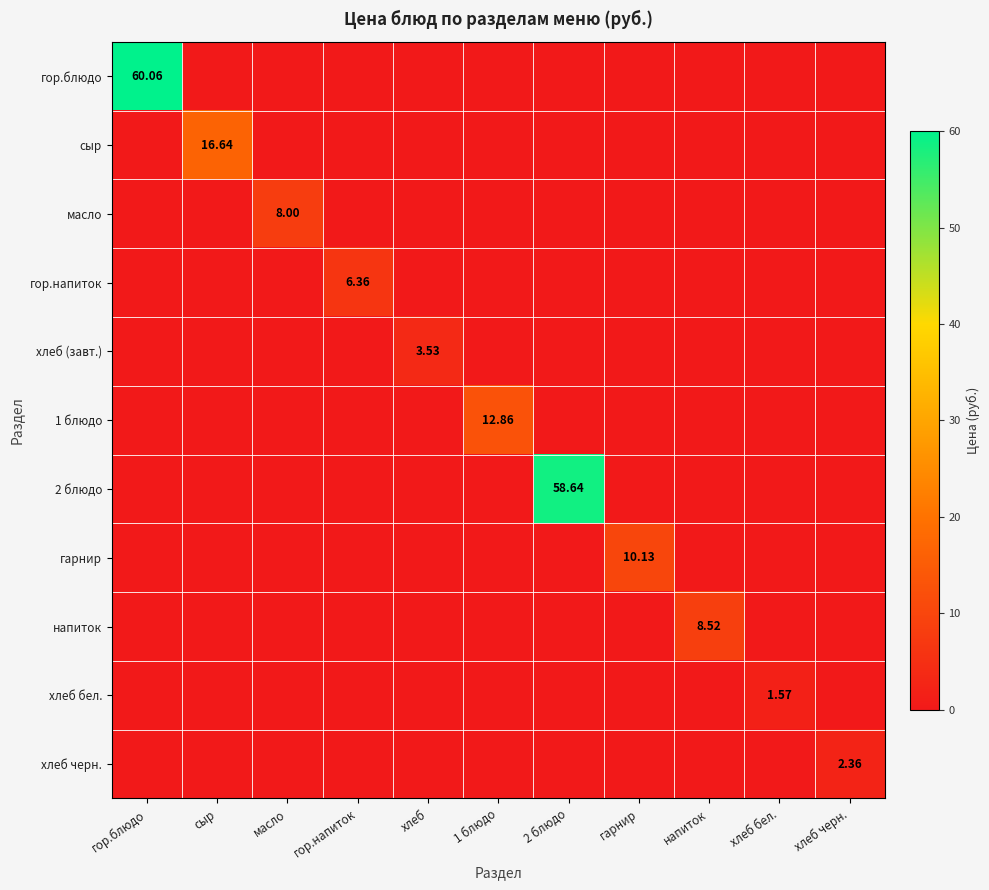

True or false: 1 блюдо has a value of 6.3 at гор.напиток.

False